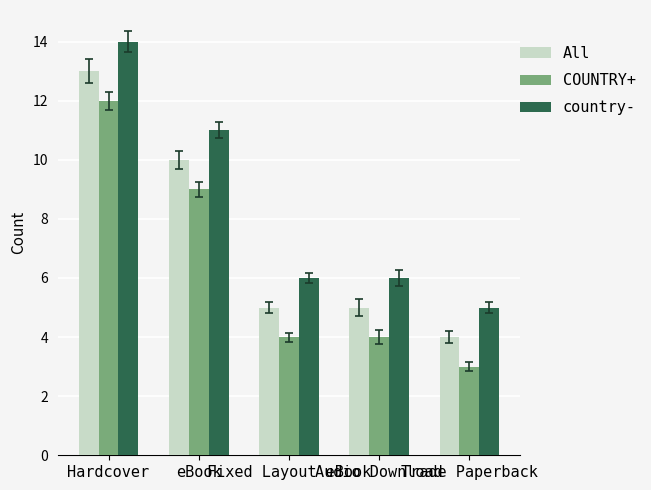

Which series has the largest total across all categories?

country-